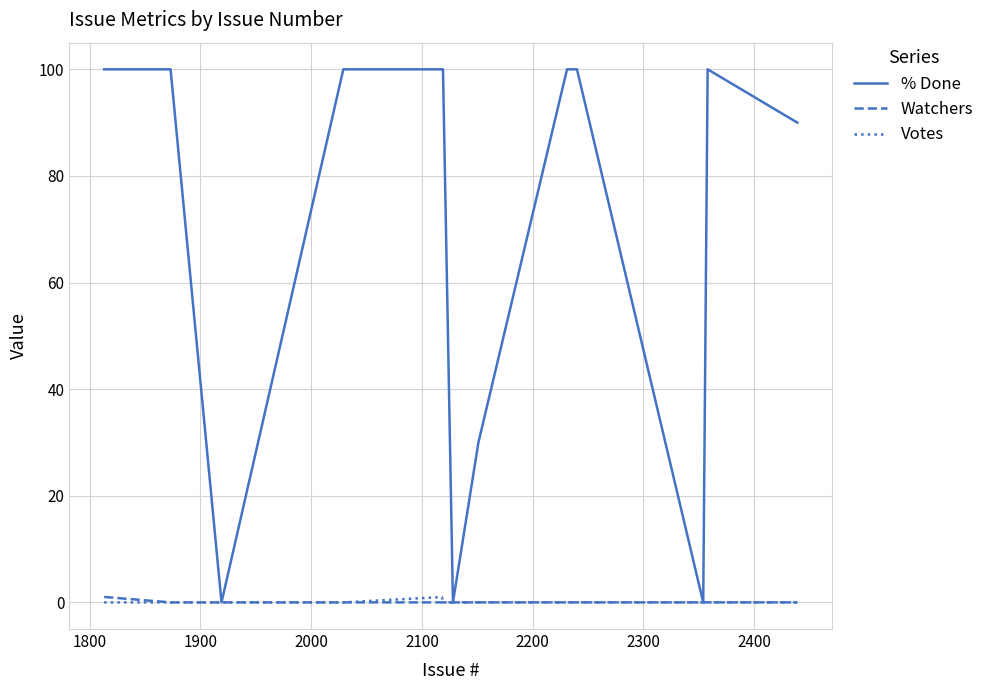

Which series has the widest spread of values?

% Done